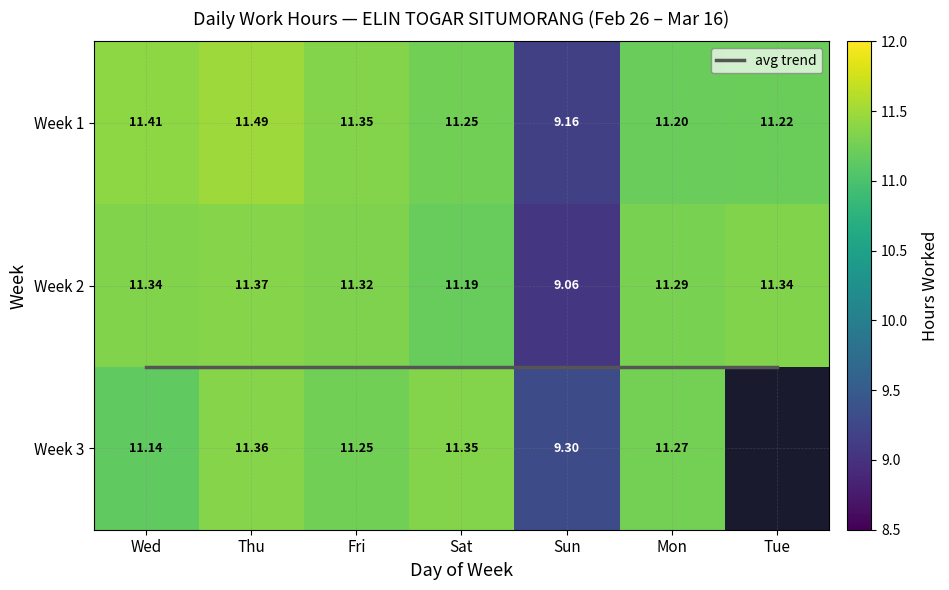

At how many categories does at least one series exceed 10?

6